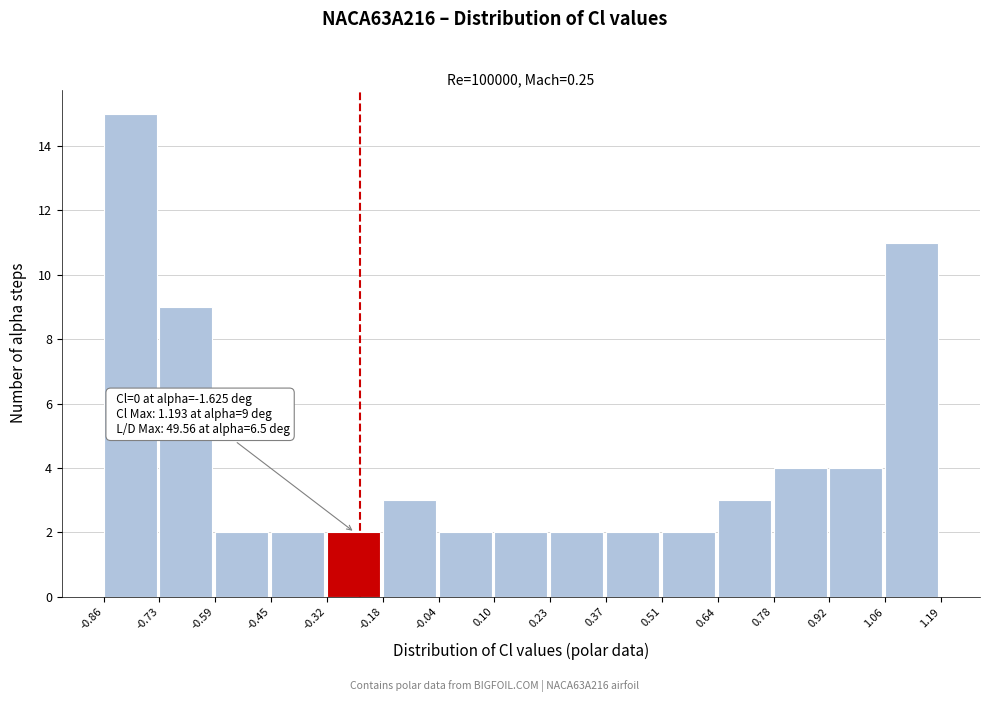

Which range on the x-axis has the tallest bar?

-0.86 to -0.73